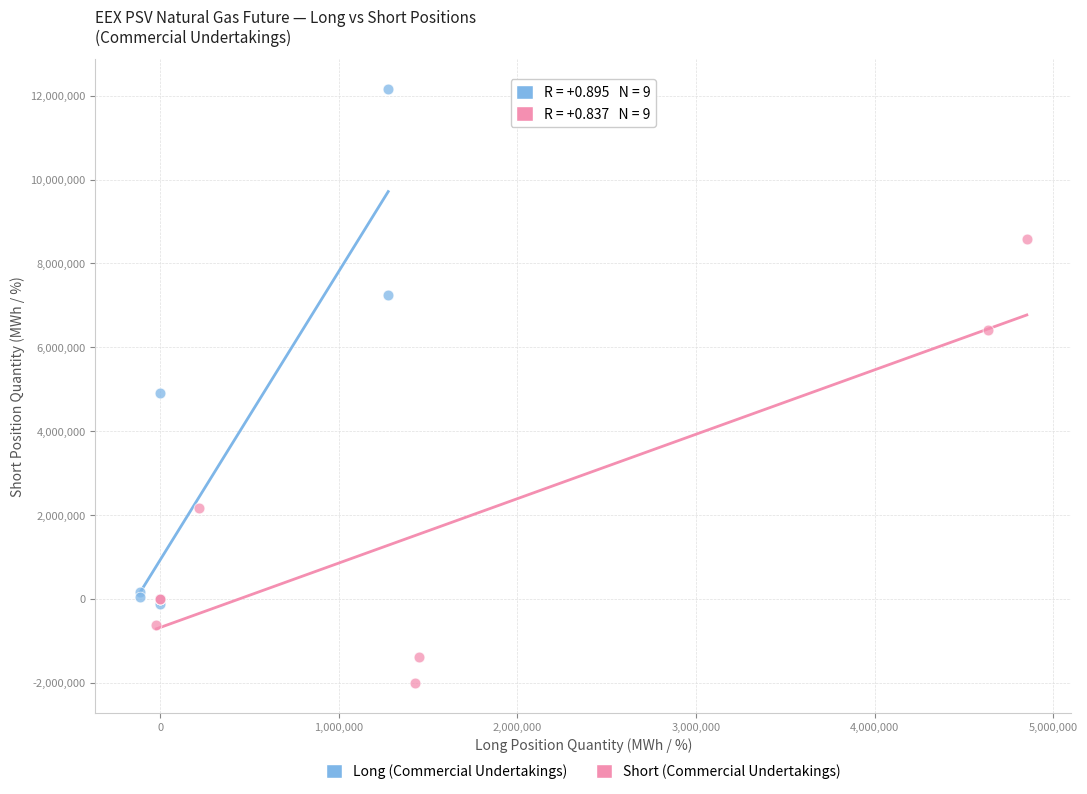

Which series has the largest Y range (max minus min)?

Long (Commercial Undertakings)